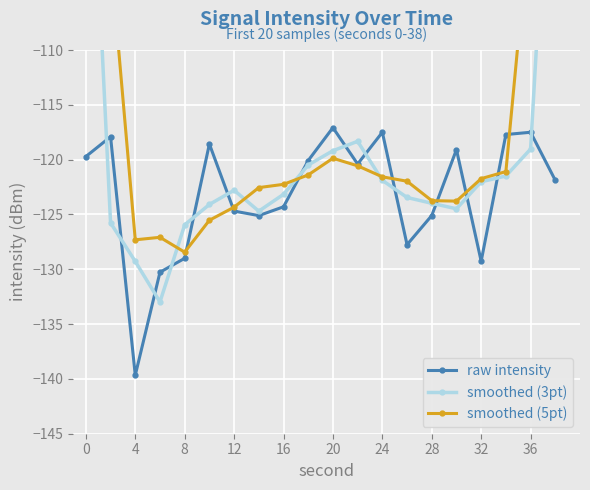

Is this an area chart (filled region under the line)?

No